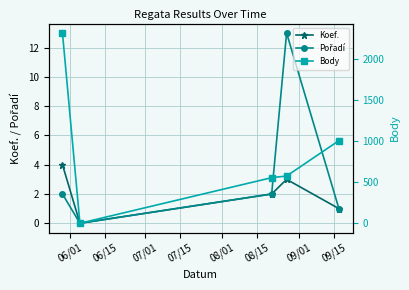

True or false: Koef. has more than 2 interior local peaks.

False